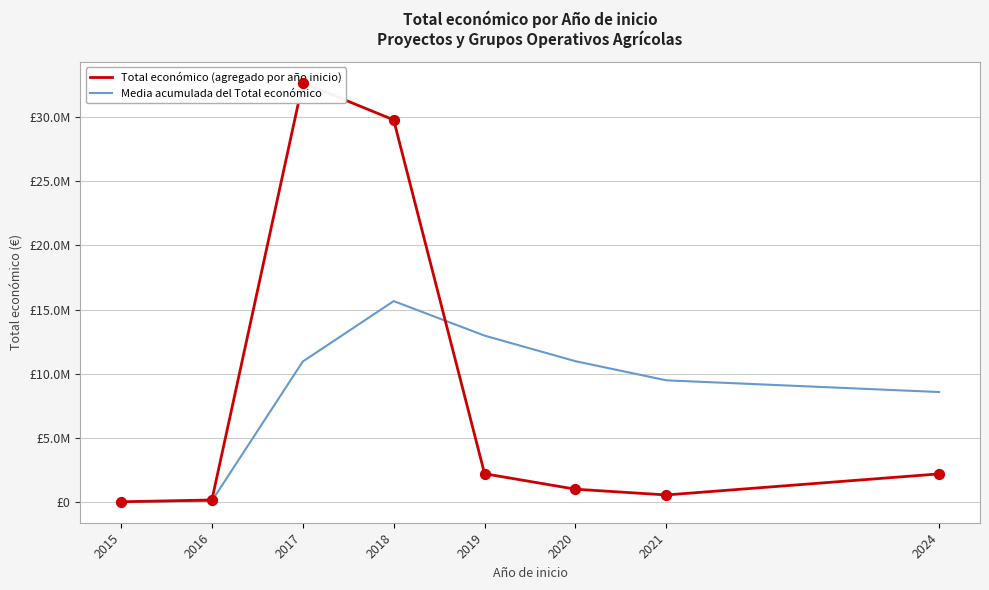

Which series contains the highest Y value?

Total económico (agregado por año inicio)